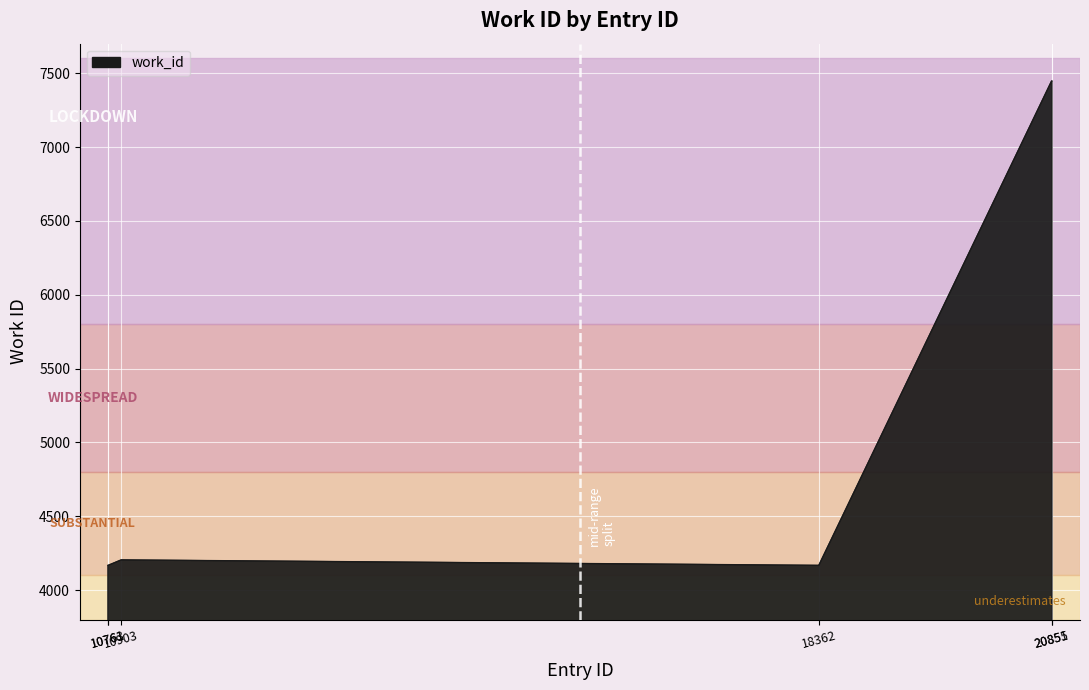

Which has a higher value, 20851 or 10903?

20851